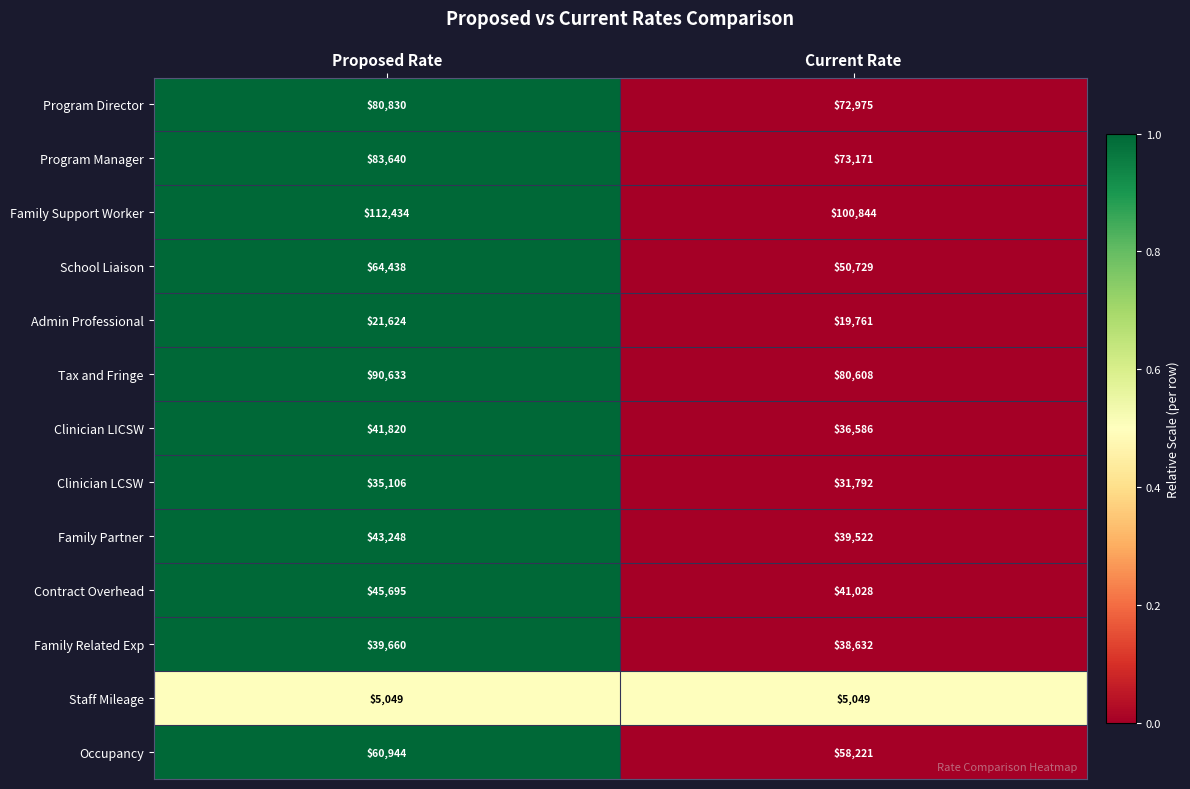

At which label does Clinician LCSW reach its minimum?

Current Rate